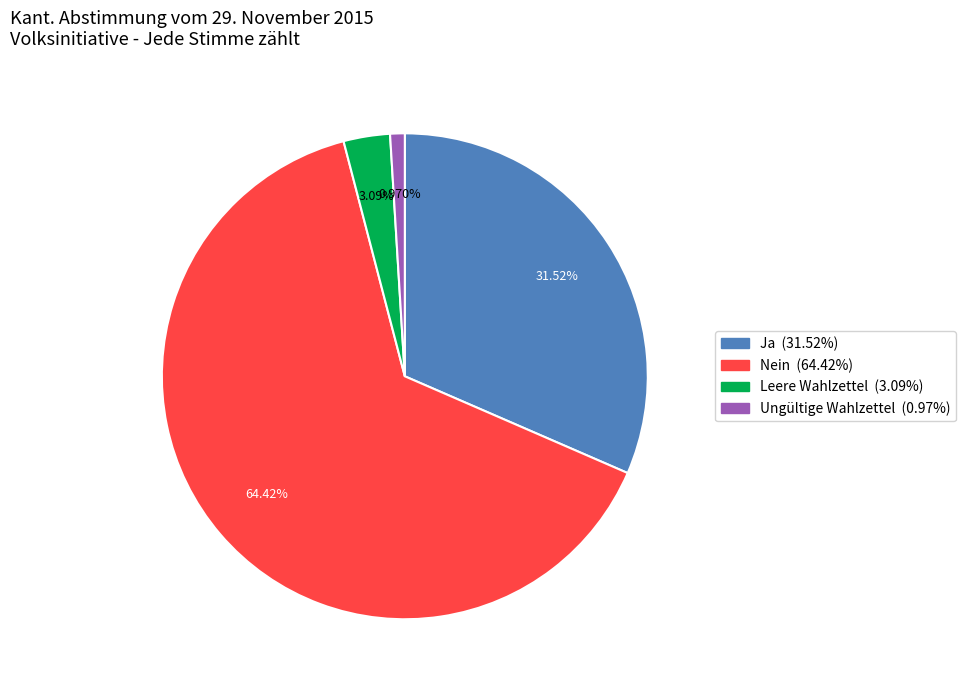

How many segments does this pie chart have?

4